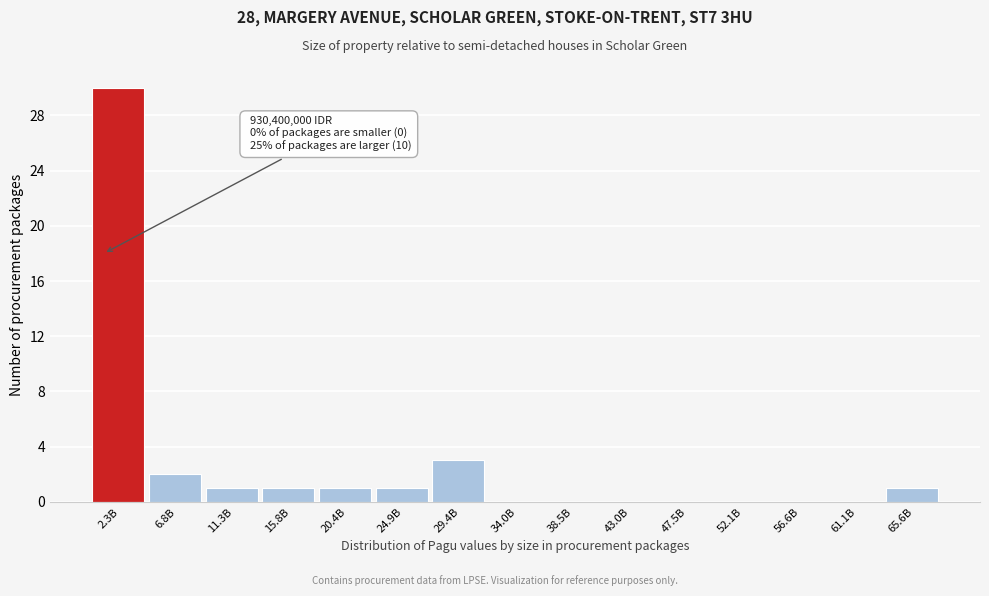

Reading left to right, what are all the values shown in this chart?

2.3B=30	6.8B=2	11.3B=1	15.8B=1	20.4B=1	24.9B=1	29.4B=3	34.0B=0	38.5B=0	43.0B=0	47.5B=0	52.1B=0	56.6B=0	61.1B=0	65.6B=1